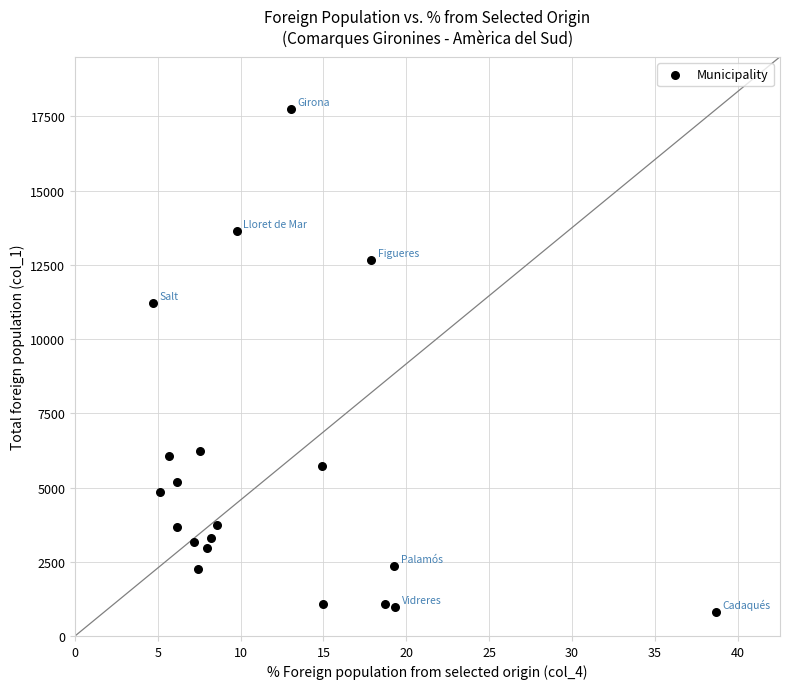

What is the range of Y values (max minus min)?

16927